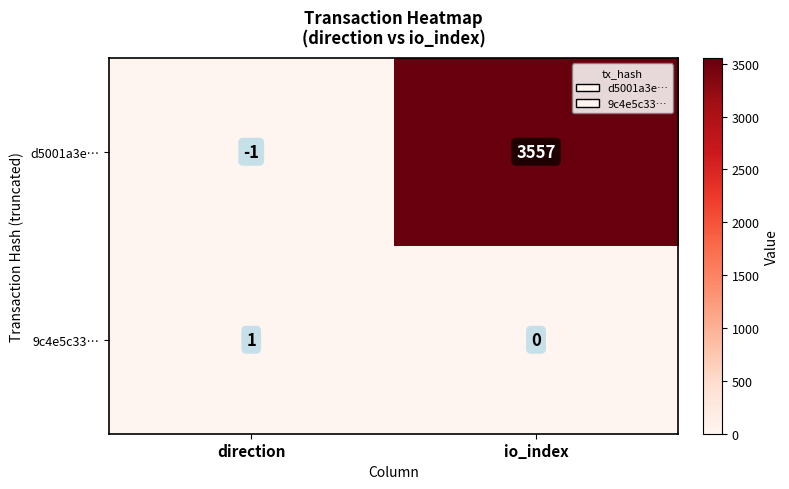

At which label does d5001a3e… reach its minimum?

direction